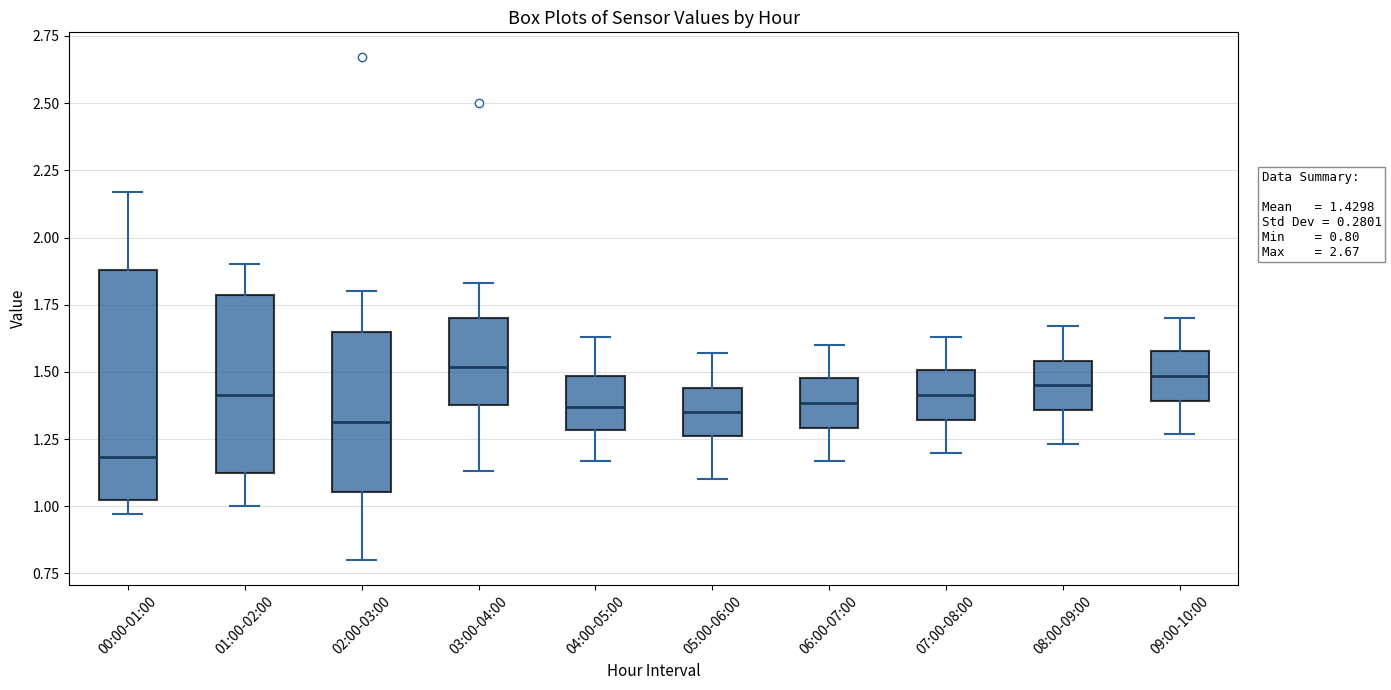

Comparing the boxes themselves (not the whiskers), which one is the tallest?

00:00-01:00